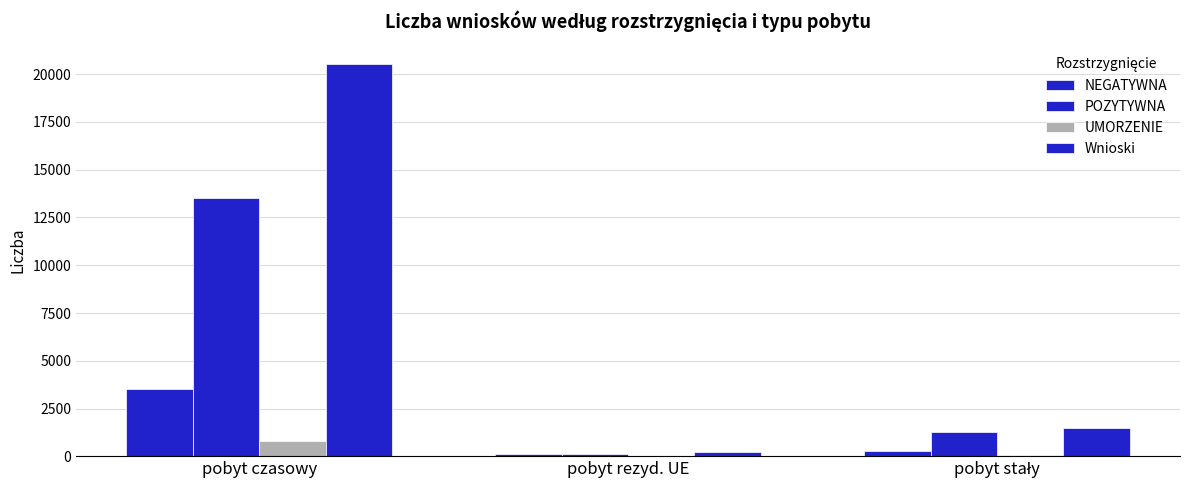

Reading left to right, list all the values displayed in this chart.

NEGATYWNA: 3521	99	284
POZYTYWNA: 13537	97	1290
UMORZENIE: 817	38	53
Wnioski: 20536	218	1480